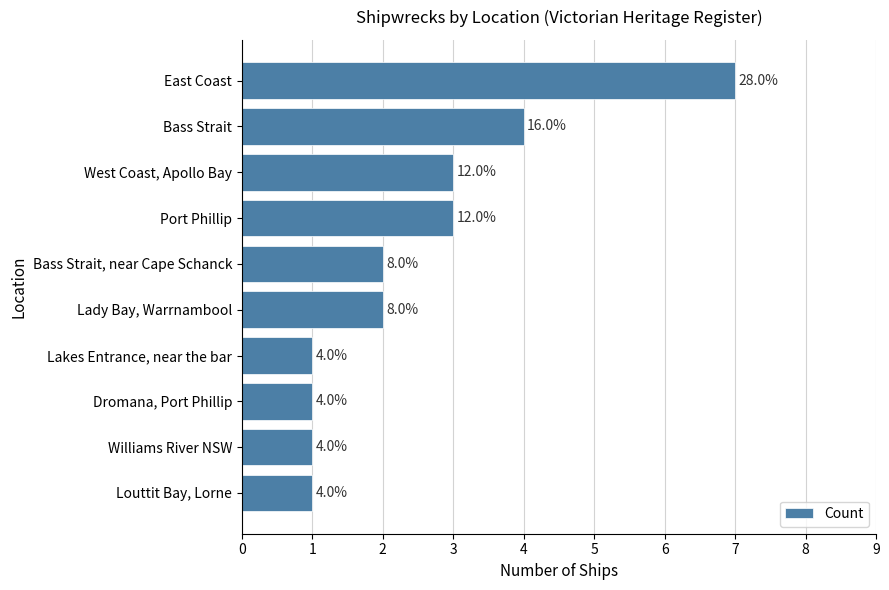

How many bars are there in total?

10